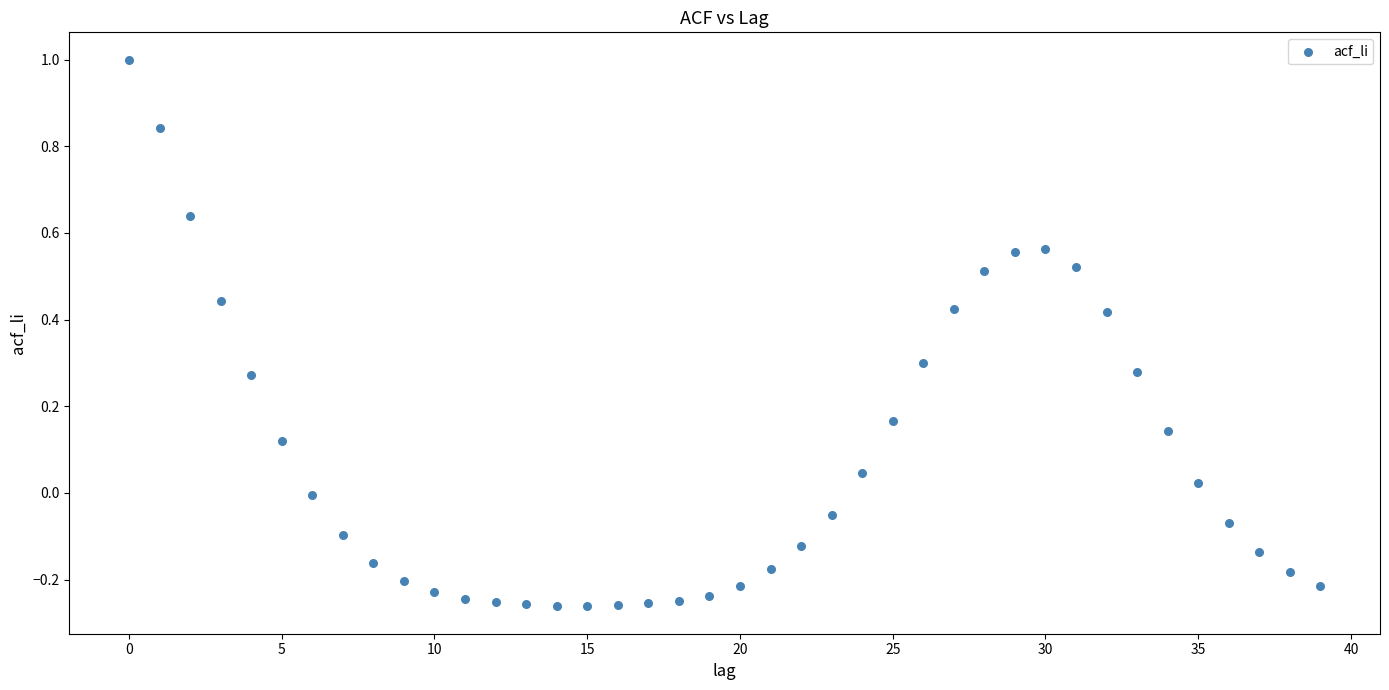

What is the range of Y values (max minus min)?

1.3